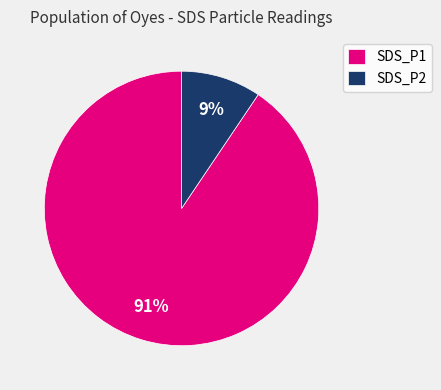

Is there any slice that represents more than half of the pie?

Yes